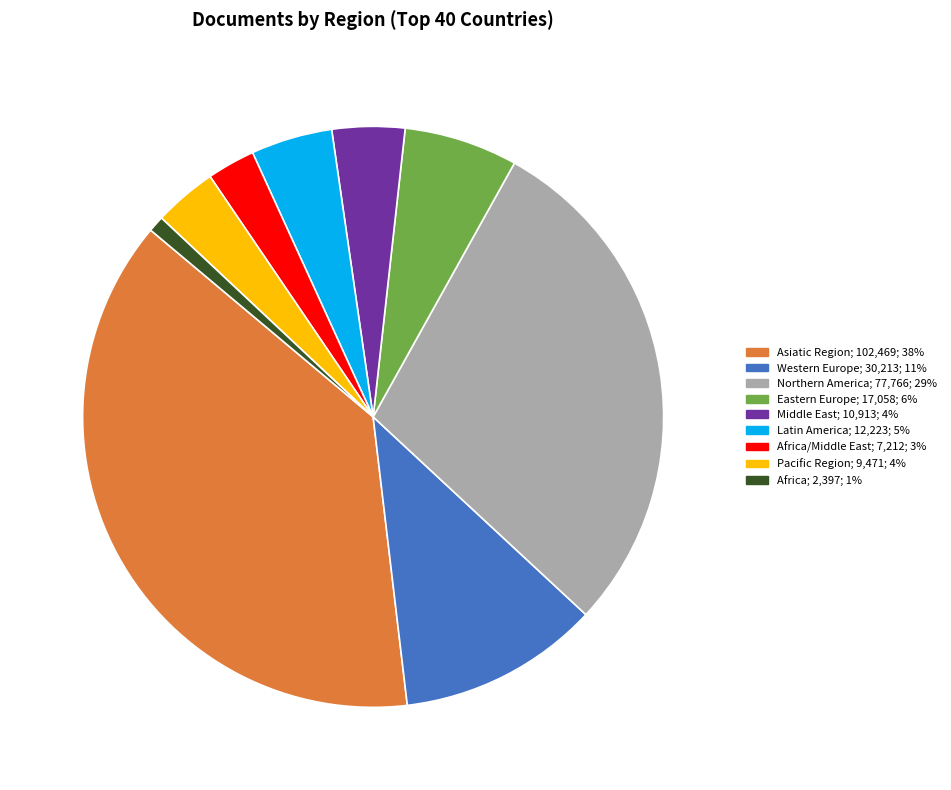

Count the number of slices in the pie.

9